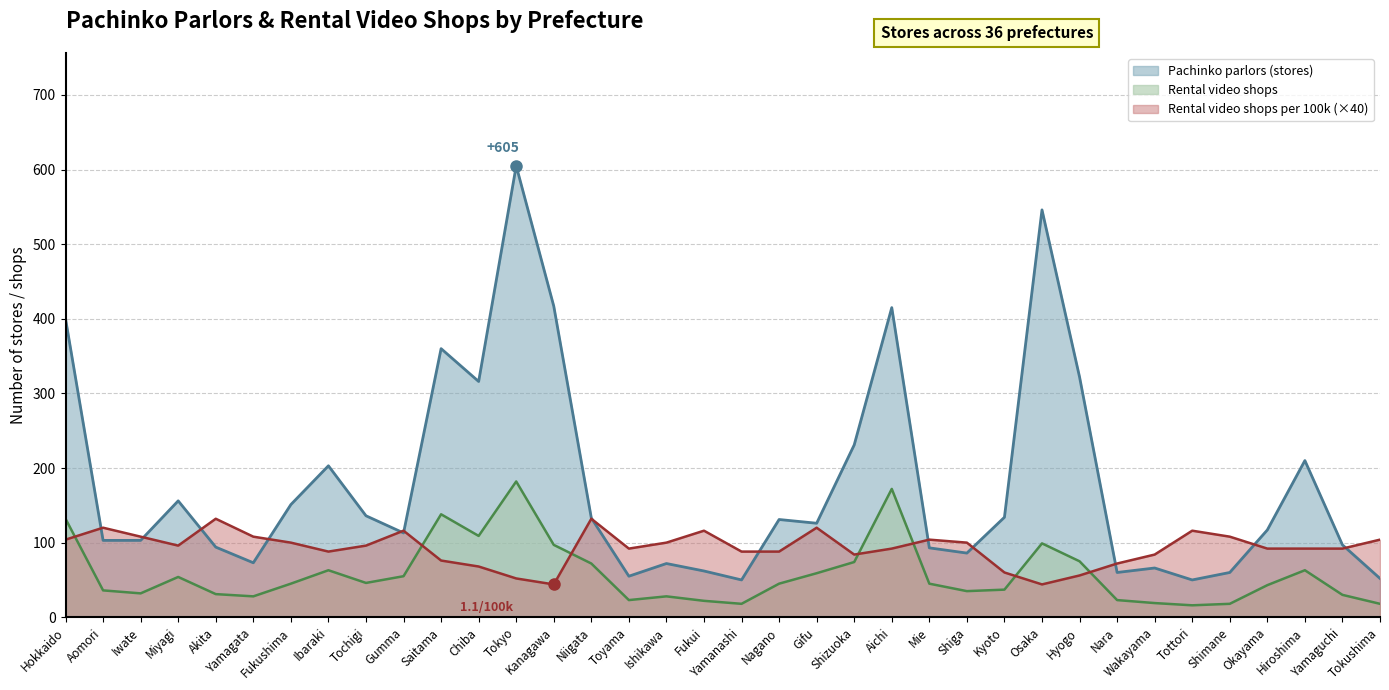

What is the total value across all series at Ibaraki?

354